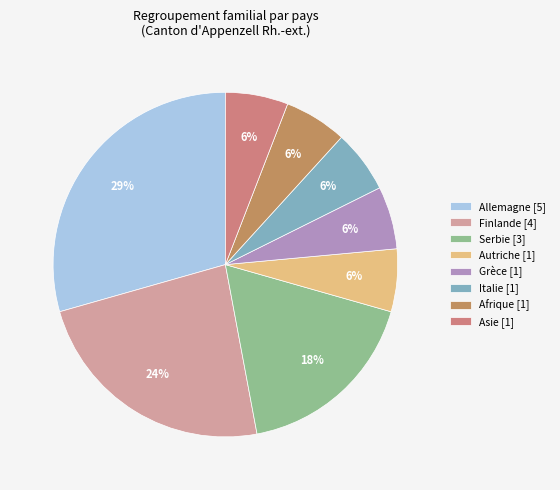

What is the largest slice in the pie chart?

Allemagne [5]